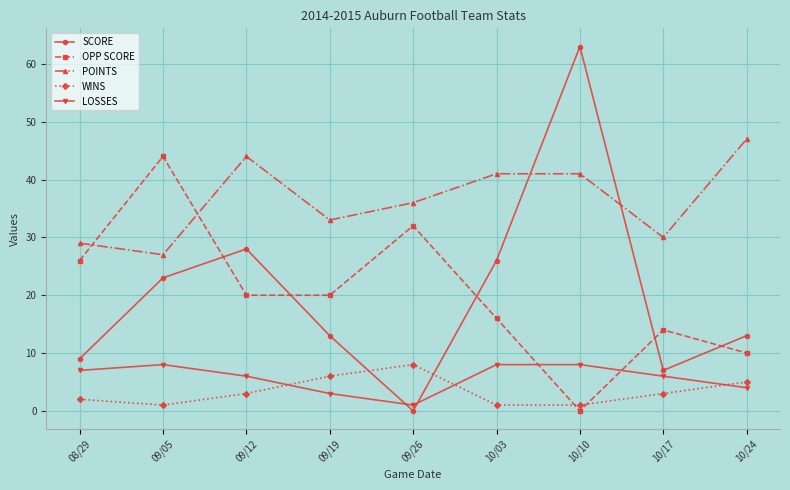

Which series has the widest spread of values?

SCORE